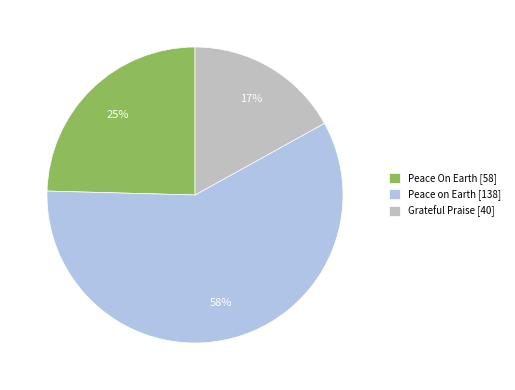

Rank the categories by value from lowest to highest.

Grateful Praise, Peace On Earth, Peace on Earth